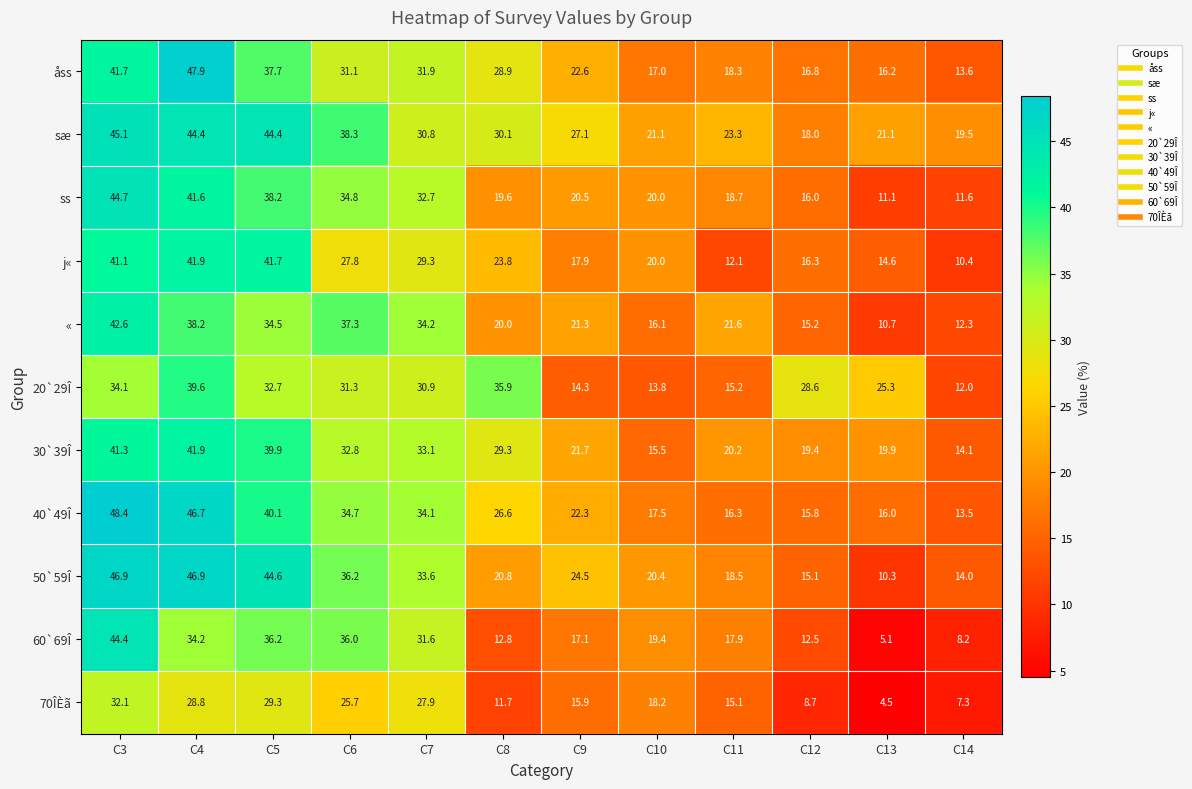

The 70ÎÈã series shows 29.3 at C5. True or false?

True